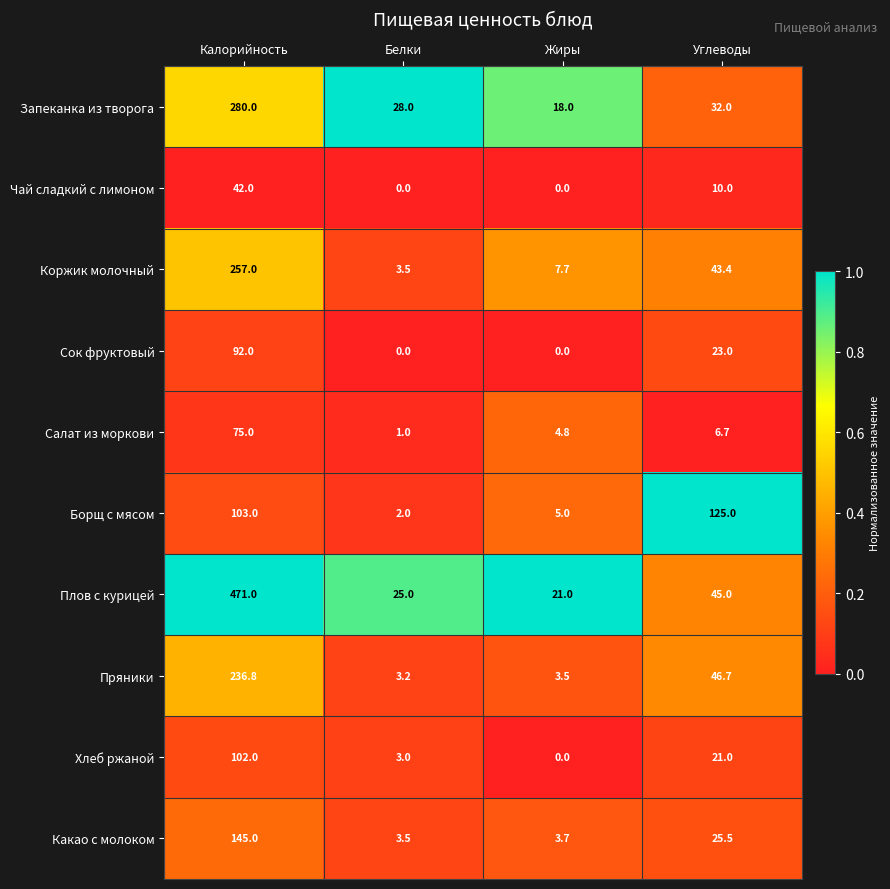

What is the difference between the maximum and second lowest values in the Плов с курицей series?

446.0